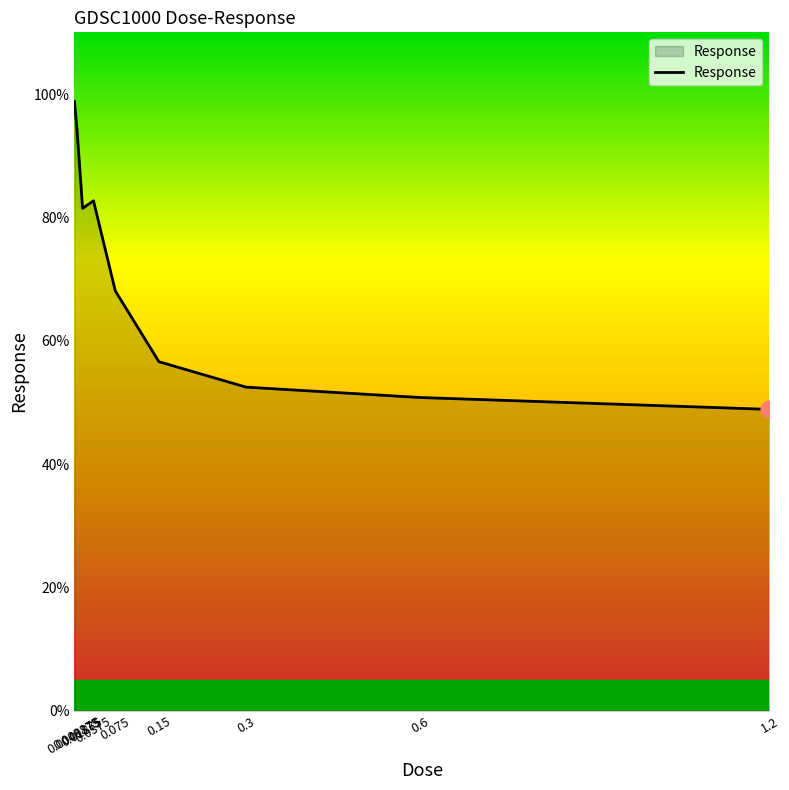

What is the maximum value shown in the chart?

98.8